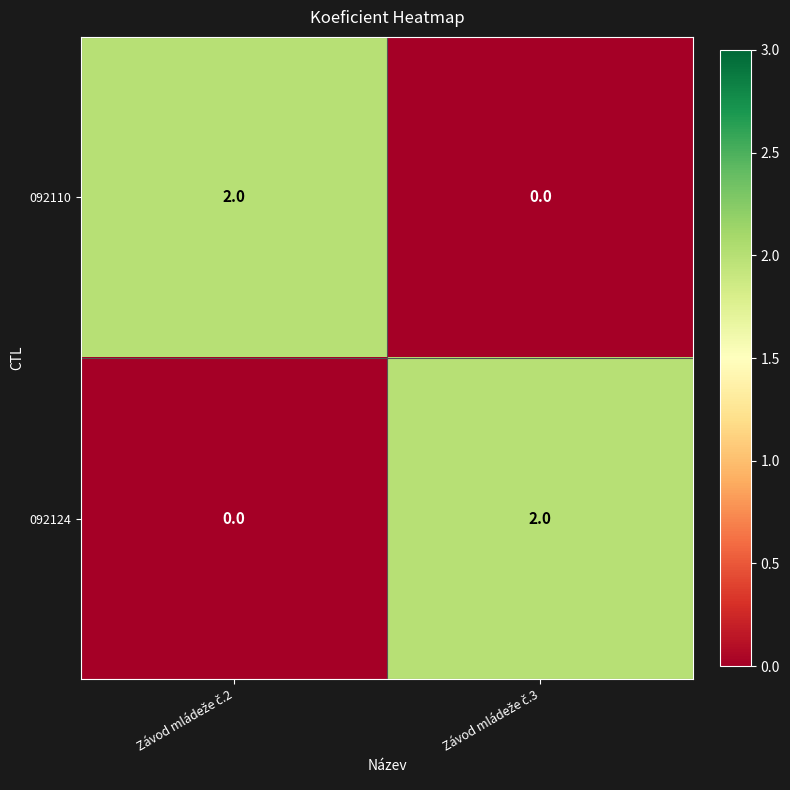

Reading left to right, extract all data points from this chart.

092110: 2	0
092124: 0	2